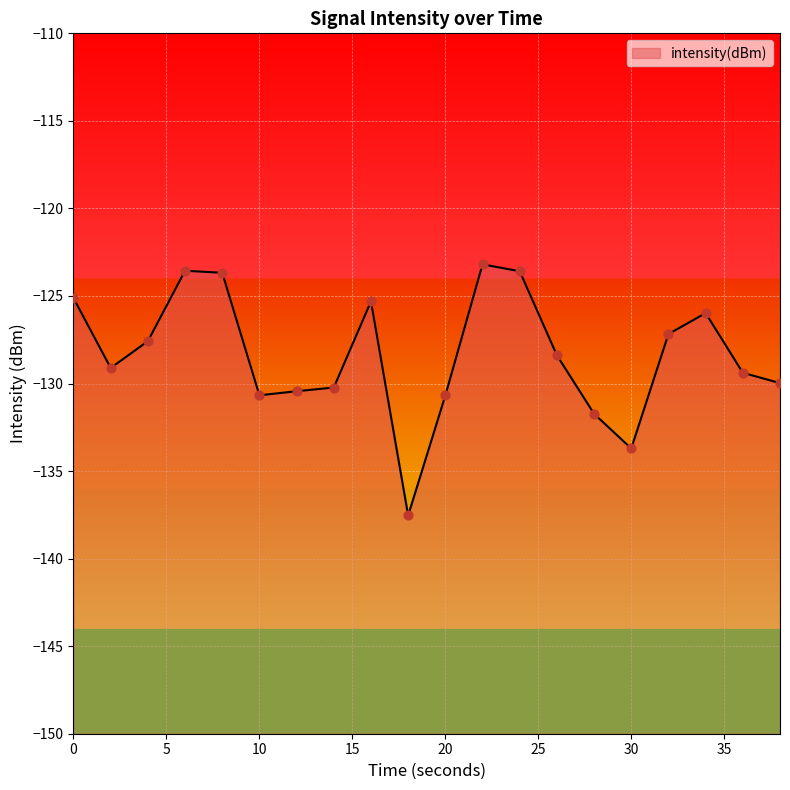

What is the change in value from 24 to 28?

-8.1